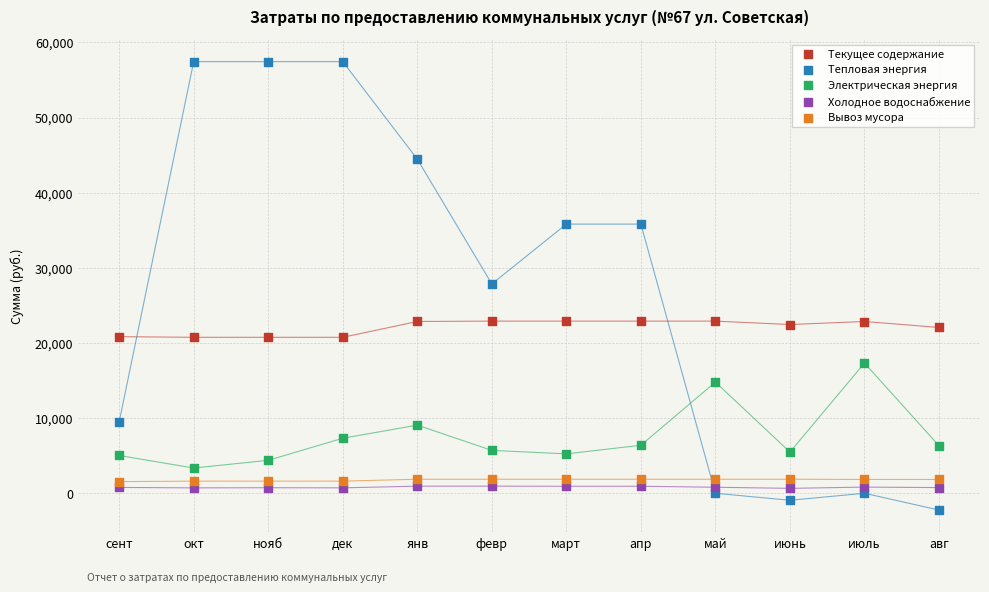

What are all the series names shown in the legend?

Текущее содержание, Тепловая энергия, Электрическая энергия, Холодное водоснабжение, Вывоз мусора